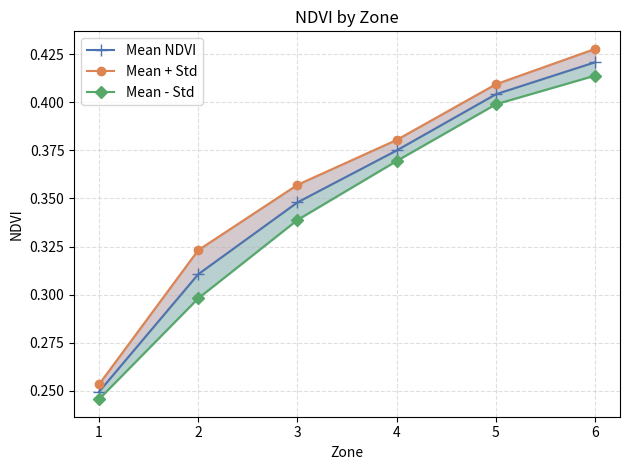

How many Mean NDVI values are between 0 and 1?

6